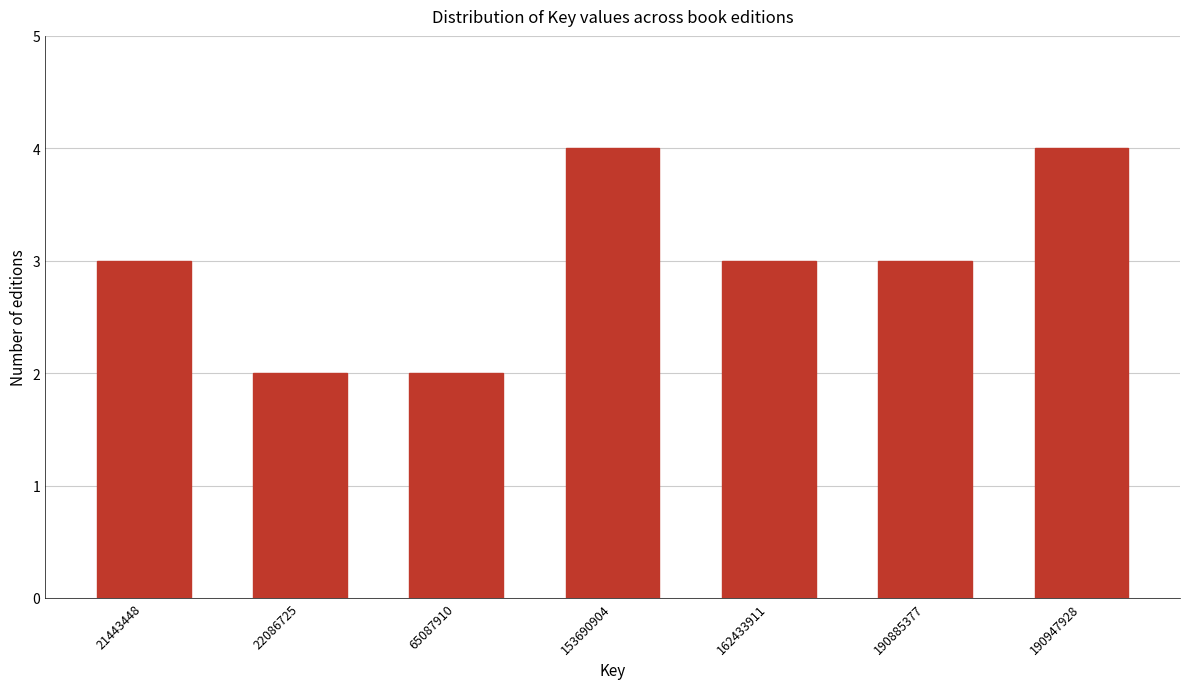

Reading left to right, what are all the values shown in this chart?

3	2	2	4	3	3	4